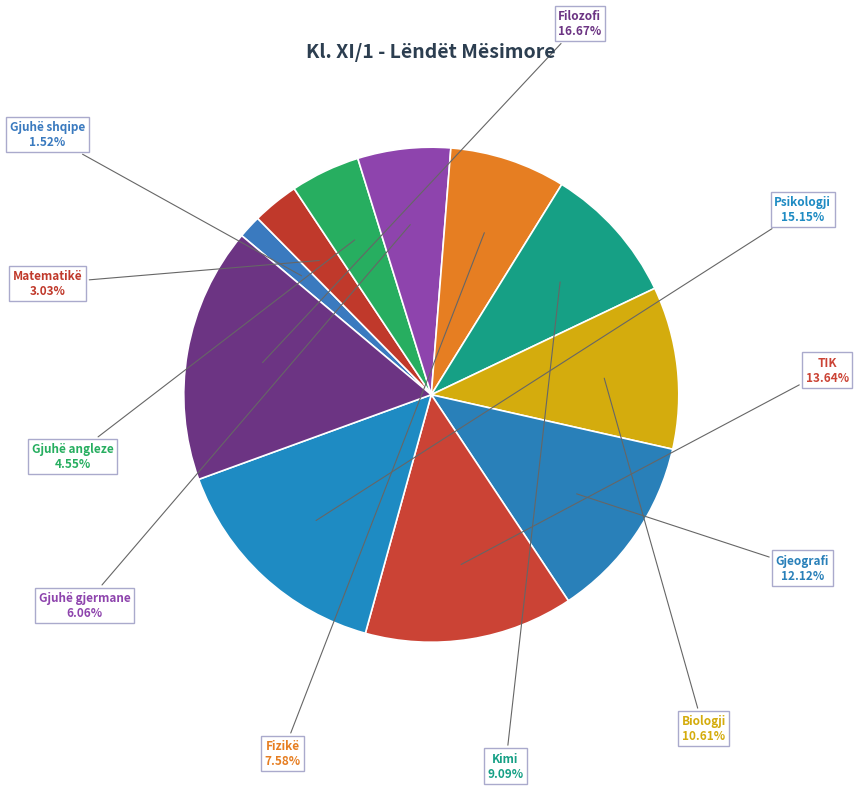

What portion of the pie excludes Fizikë?

92.4%